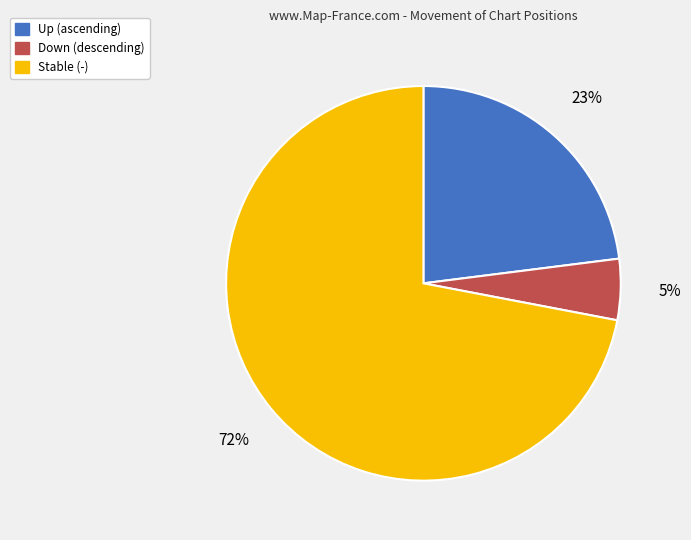

To the nearest percent, what is the average slice percentage?

33%